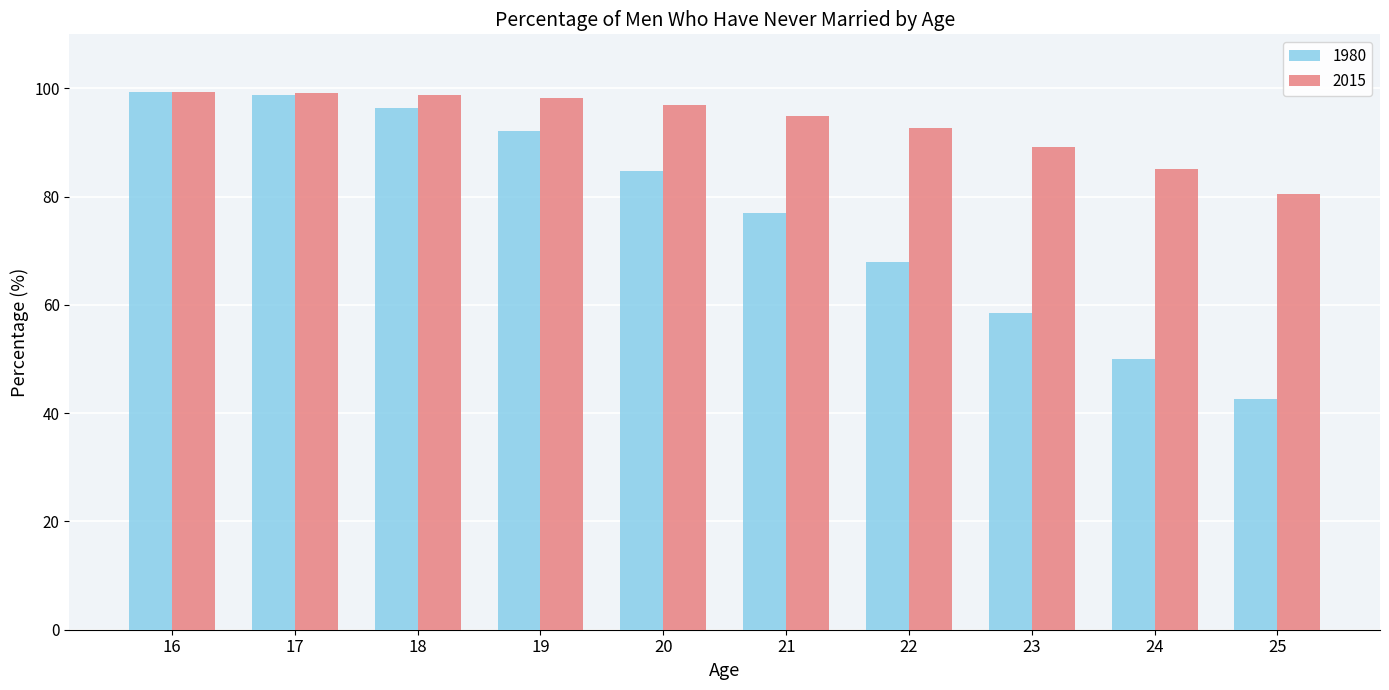

At which label does 1980 reach its minimum?

25